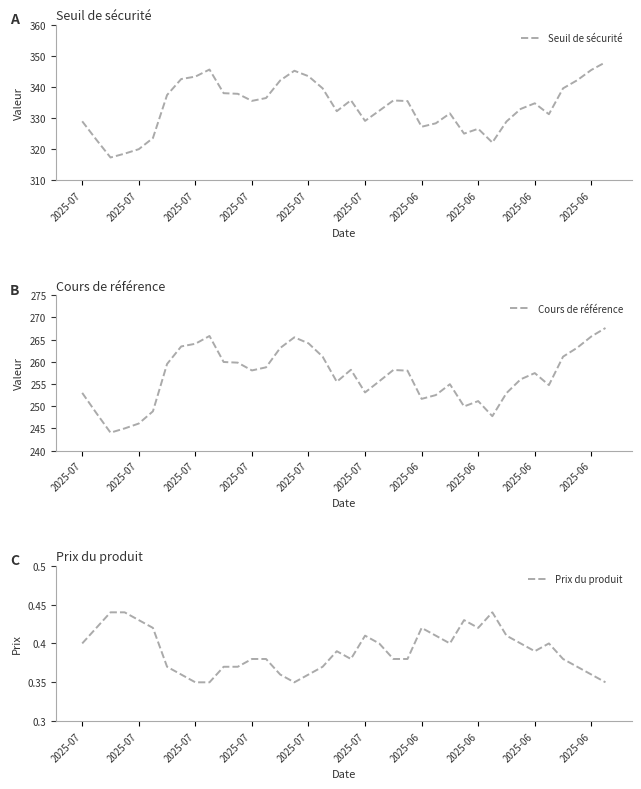

Where is Prix du produit nearest to the value 0?

2025-07